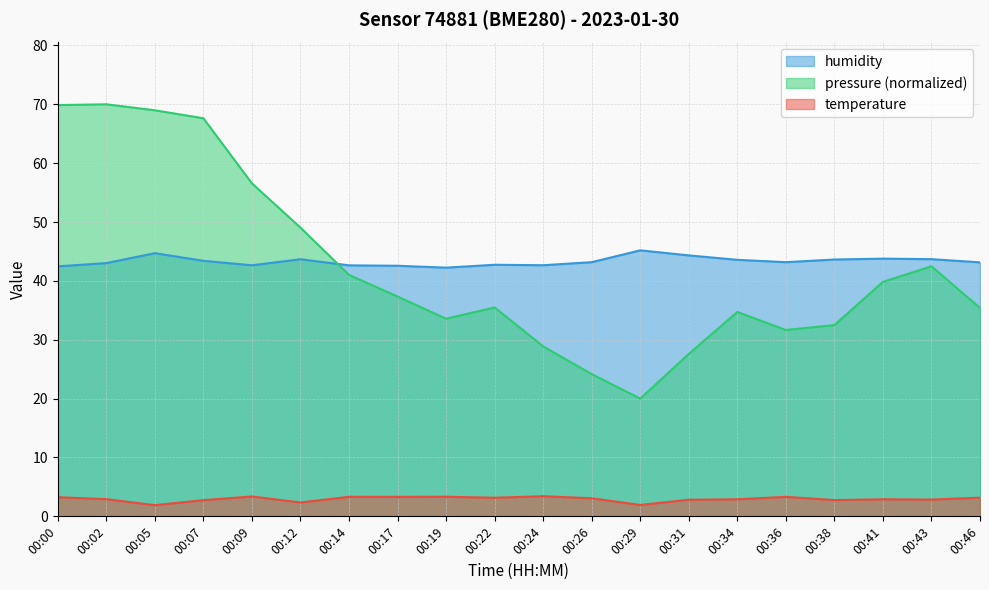

What is the total value across all series at 00:46?

81.7